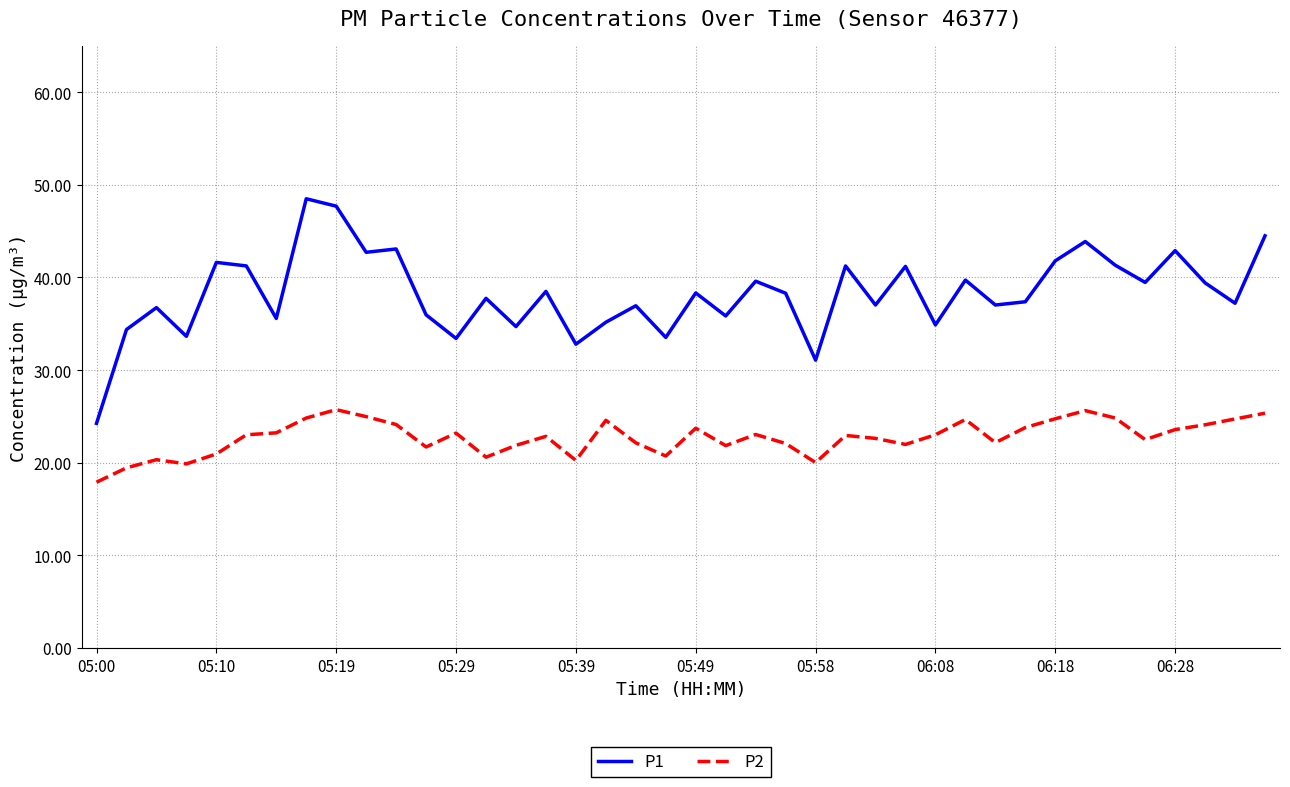

List the series in order of their overall mean, lowest first.

P2, P1